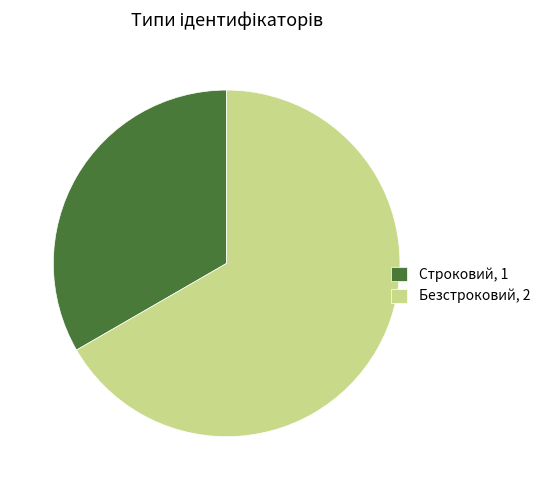

The Строковий, 1 slice represents 33% of the pie. True or false?

True